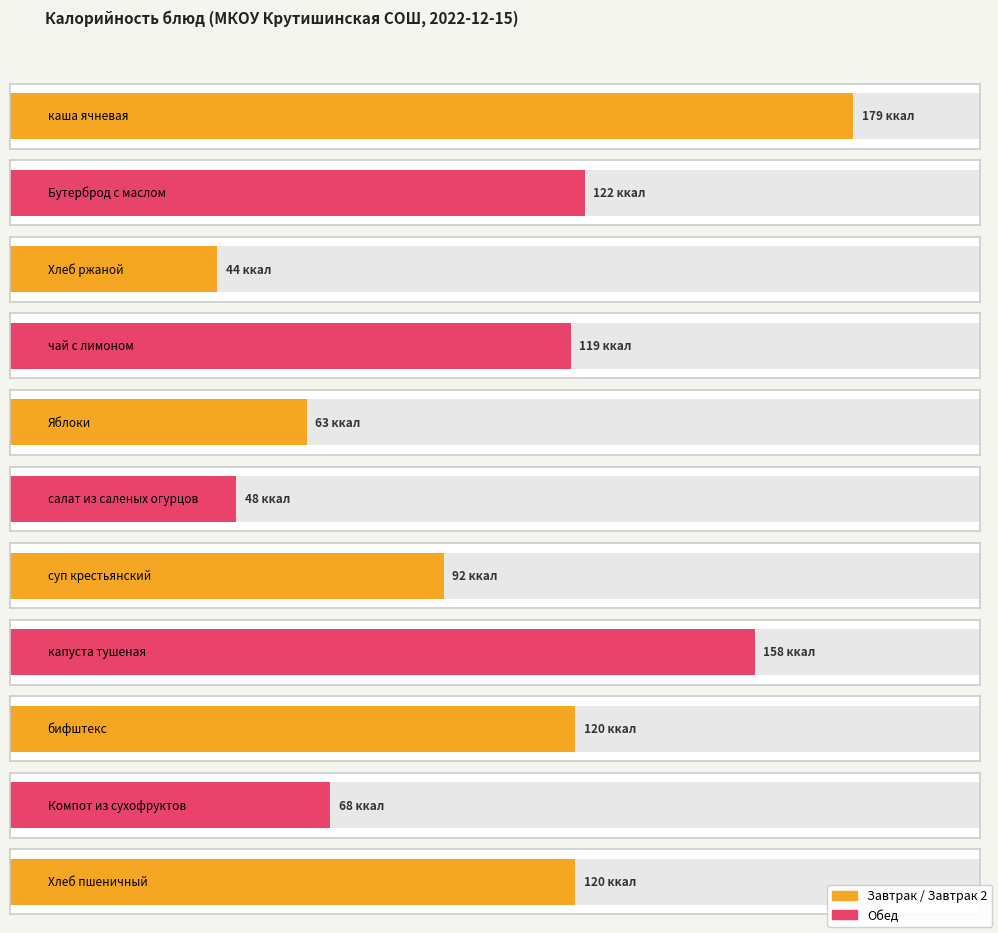

True or false: the data shows 25 at Хлеб пшеничный.

False